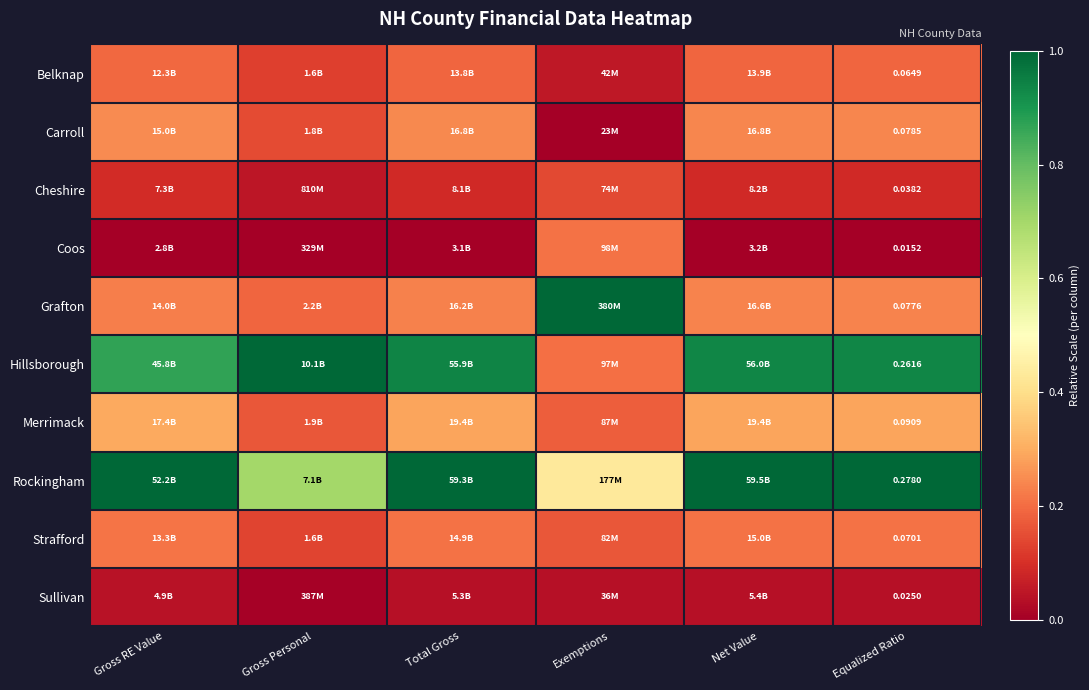

Rank the series by their maximum value, from lowest to highest.

Sullivan, Cheshire, Belknap, Coos, Strafford, Carroll, Merrimack, Grafton, Hillsborough, Rockingham